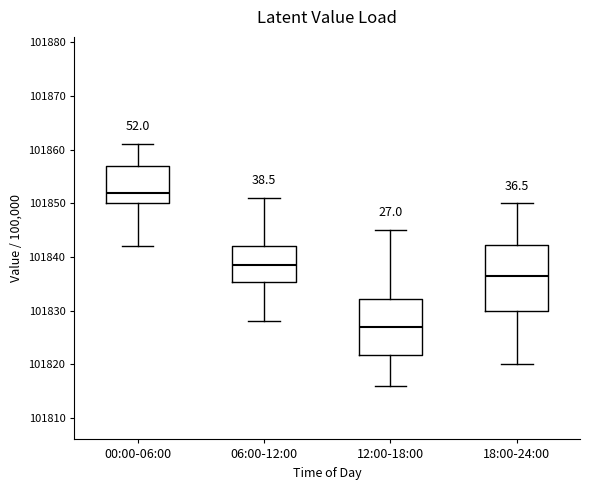

Comparing the boxes themselves (not the whiskers), which one is the tallest?

18:00-24:00